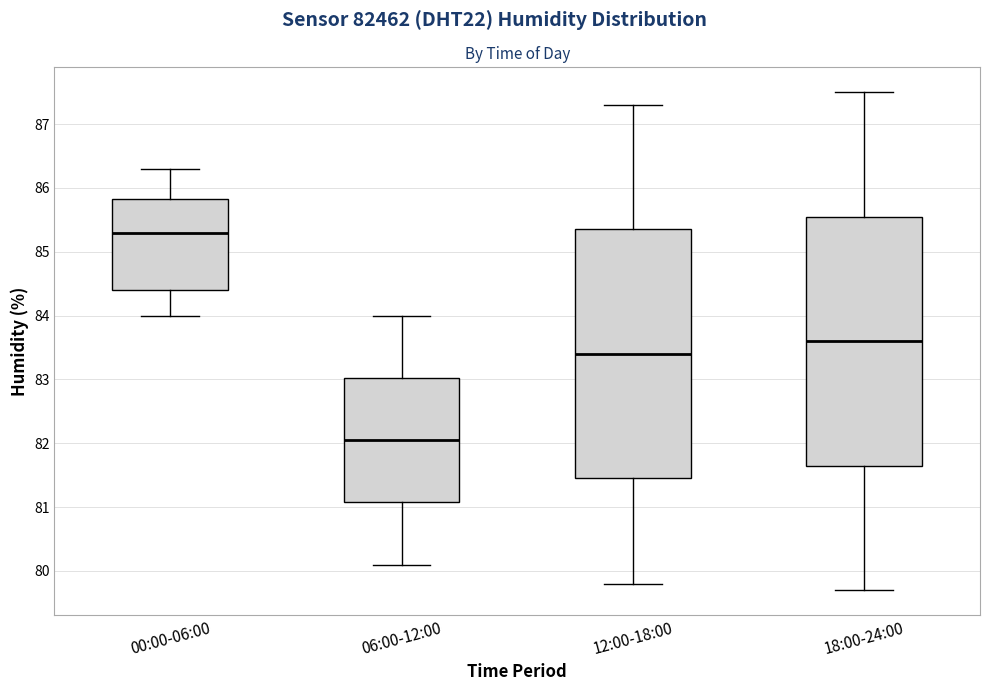

Reading left to right, read every box against the y-axis: the position of its median line, the range the box covers, and the ends of its whiskers. The values are not printed on the chart, so give them approximately, as read against the axis.

00:00-06:00: median 85.3, box 84.4 to 85.8, whiskers 84.0 to 86.3
06:00-12:00: median 82.1, box 81.1 to 83.0, whiskers 80.1 to 84.0
12:00-18:00: median 83.4, box 81.5 to 85.4, whiskers 79.8 to 87.3
18:00-24:00: median 83.6, box 81.7 to 85.6, whiskers 79.7 to 87.5